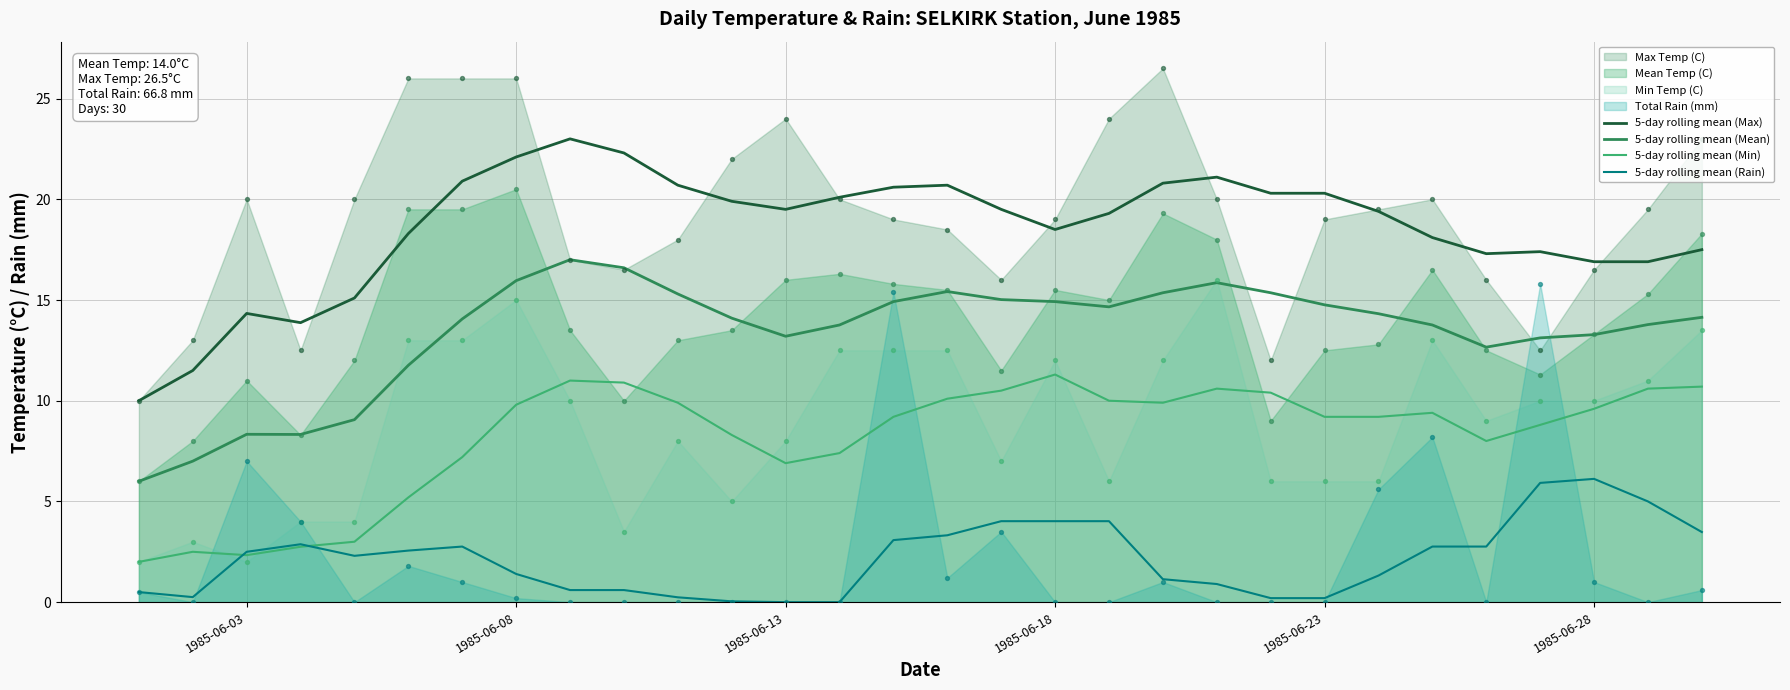

Which series reaches the minimum Y coordinate?

5-day rolling mean (Rain)